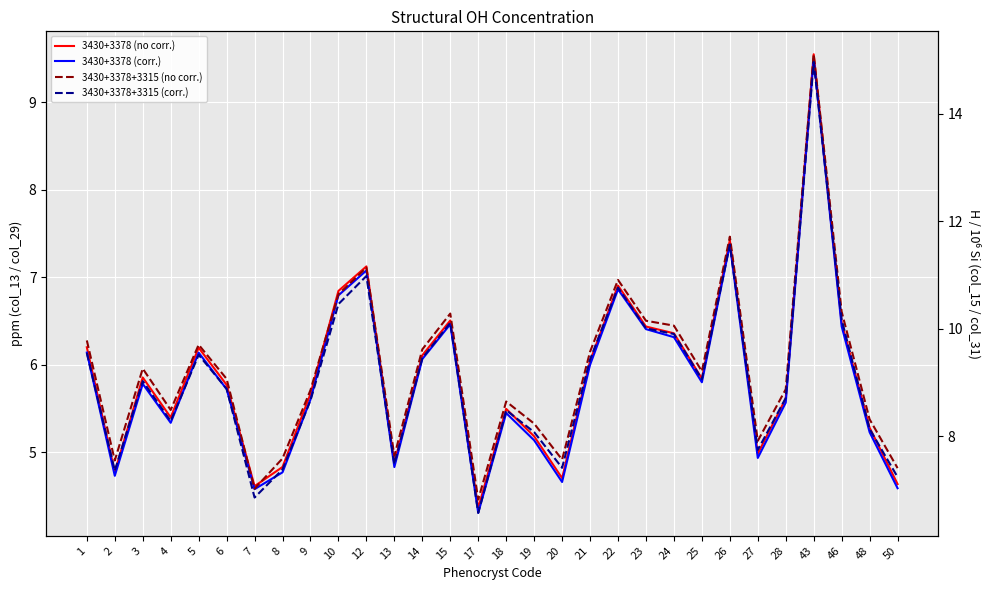

Which series changed the most between 7 and 20?

3430+3378+3315 (corr.)